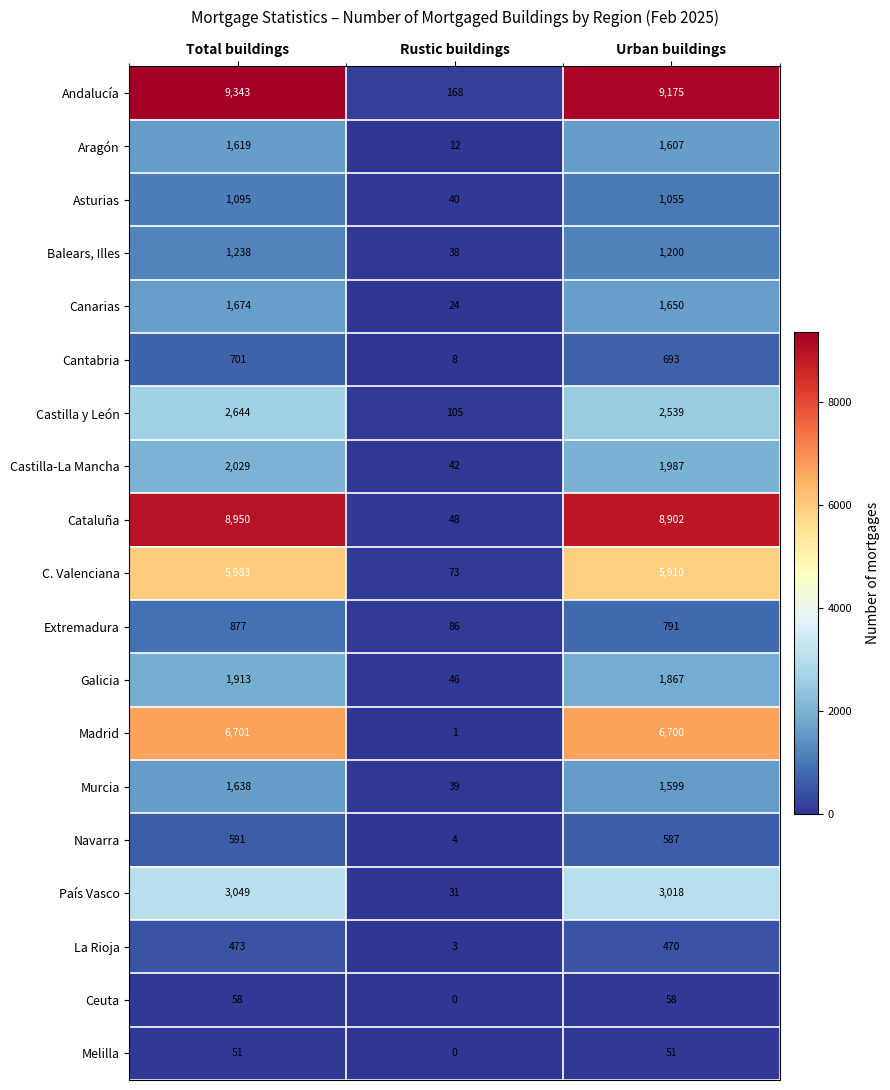

Is it true that Balears, Illes equals 1200 at Urban buildings?

True